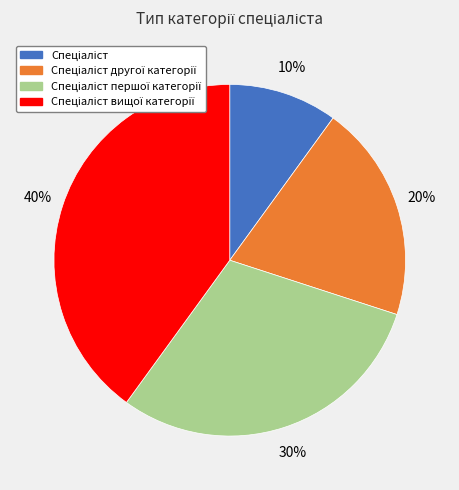

Count the number of slices in the pie.

4